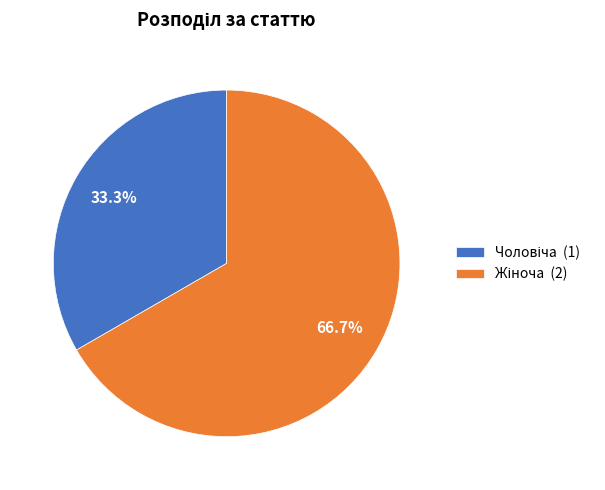

Does any single category account for the majority?

Yes